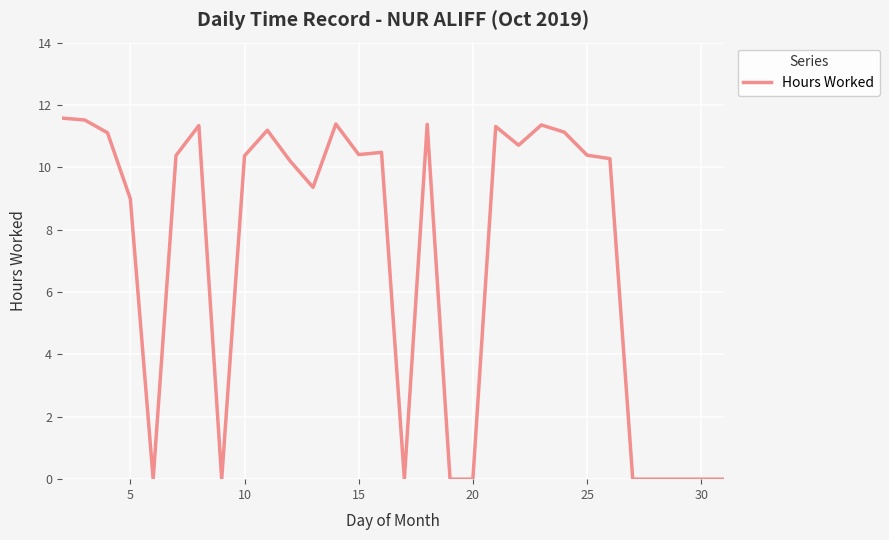

What is the difference between the maximum and minimum values?

11.6